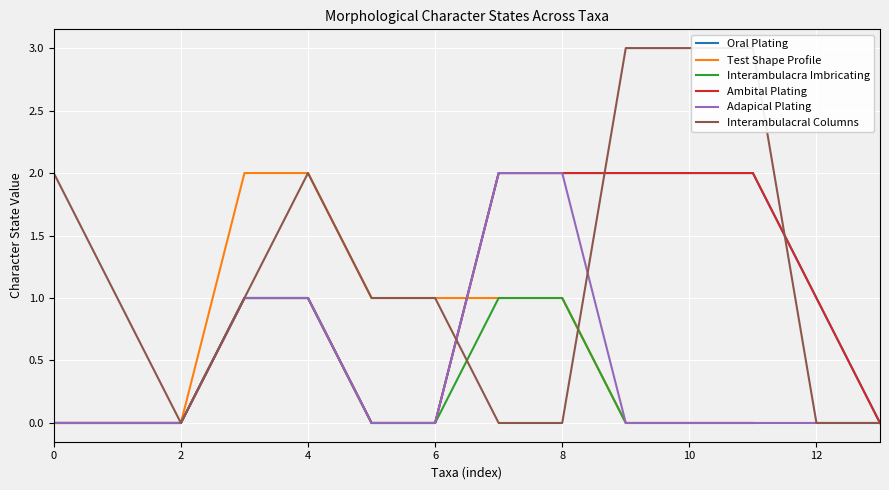

Which series has the largest total across all categories?

Interambulacral Columns